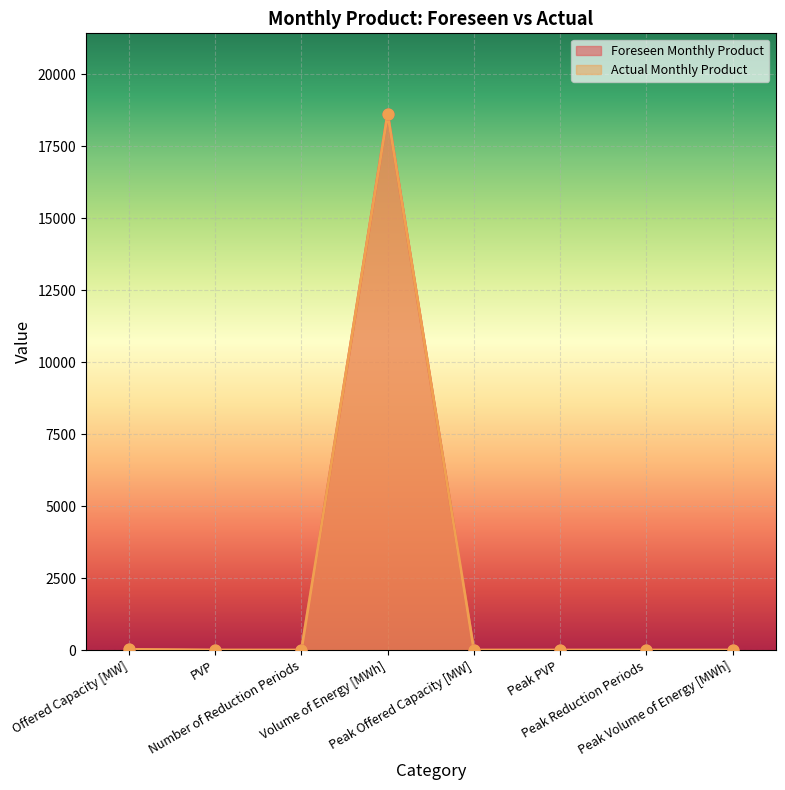

Which series has the largest total across all categories?

Foreseen Monthly Product